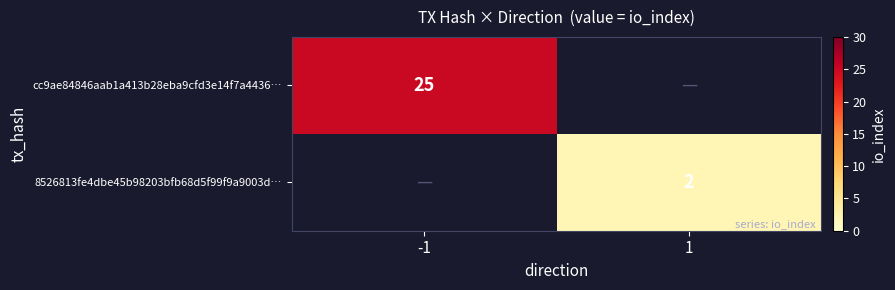

Is it true that 8526813fe4dbe45b98203bfb68d5f99f9a9003d… equals 2 at 1?

True